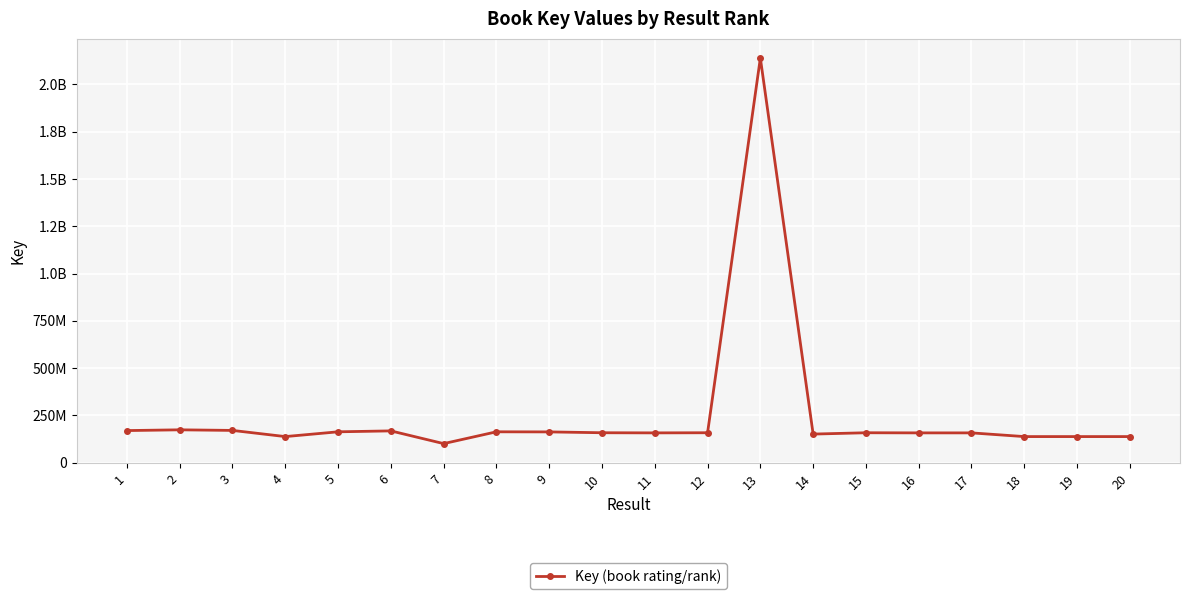

What is the maximum value shown in the chart?

2139649879